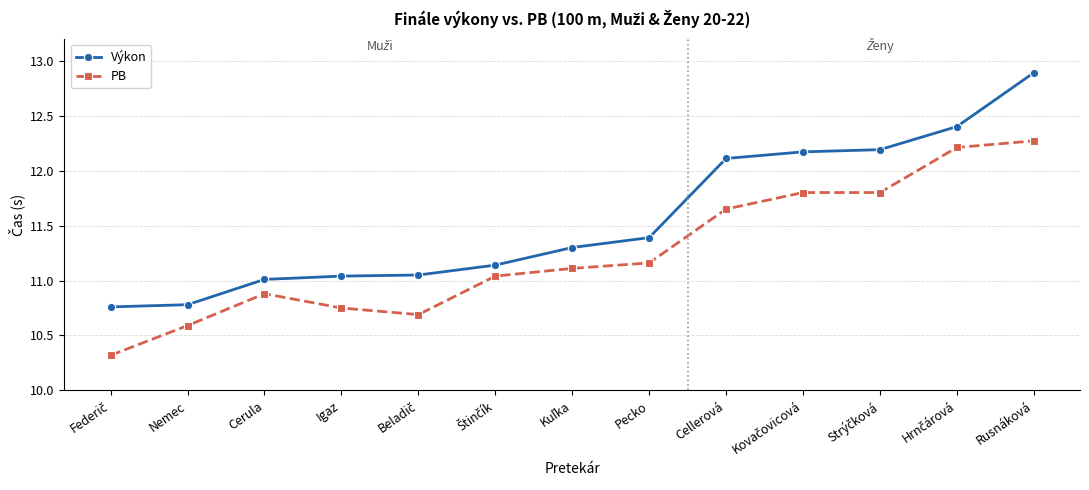

What is the value of the Výkon point at the 12th from the left?

12.4